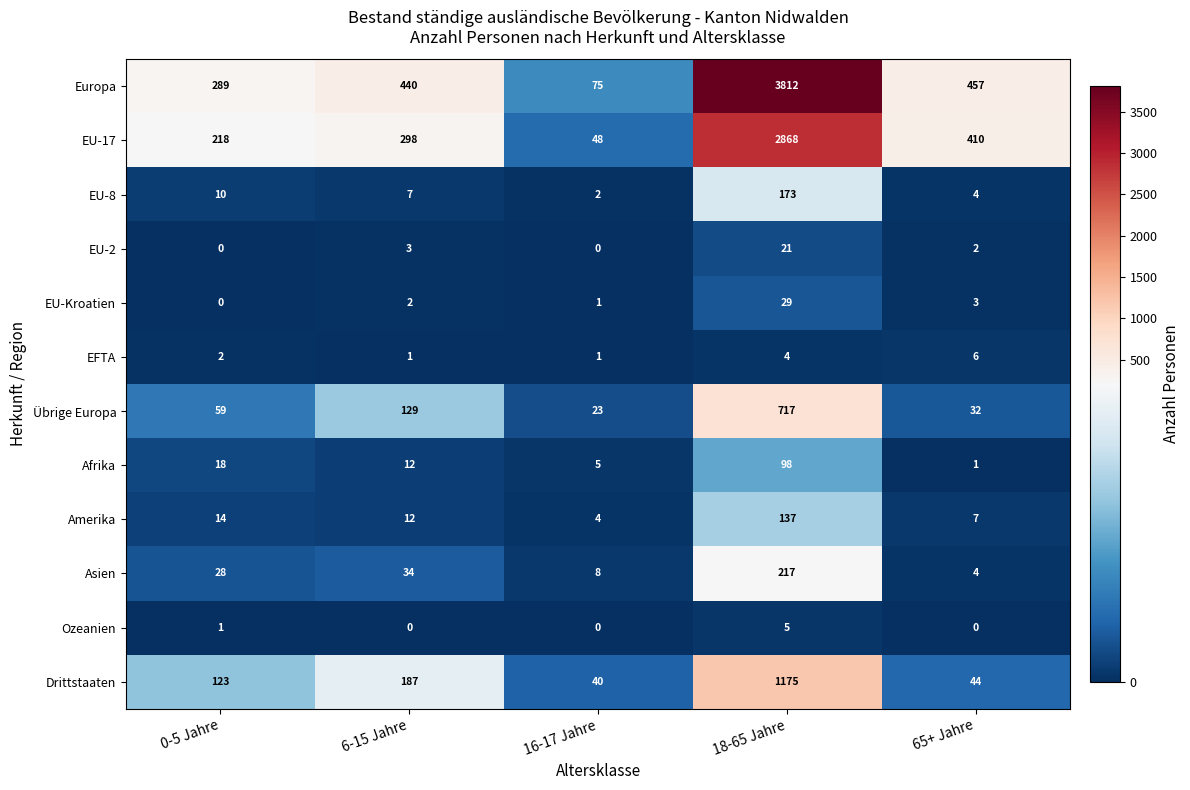

Which series has the widest spread of values?

Europa